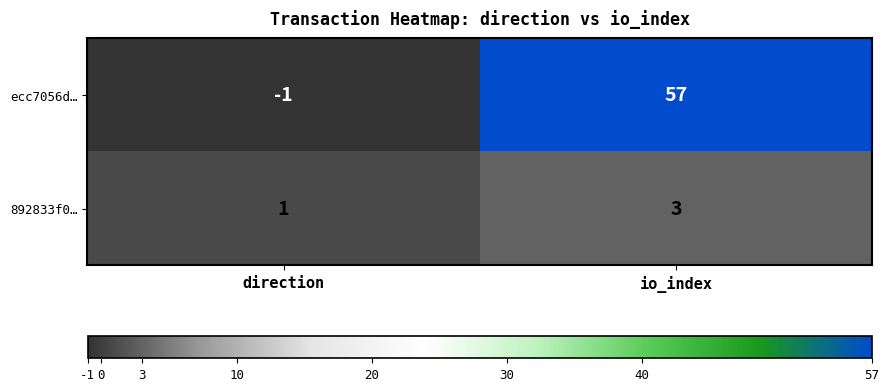

How many data points does each series have?

2